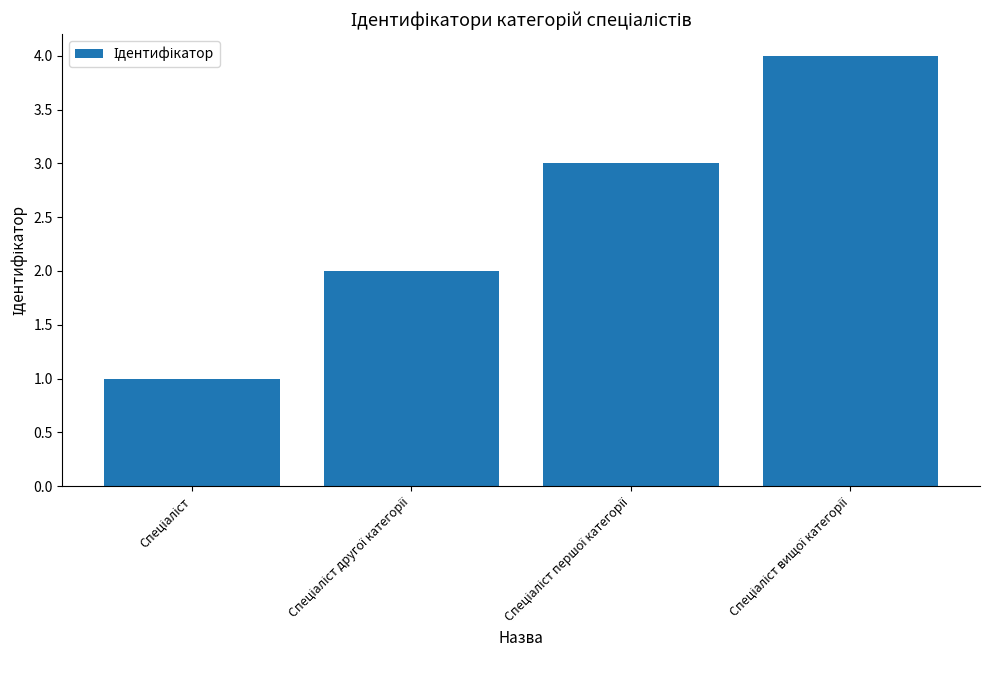

What is the difference between the maximum and minimum values?

3